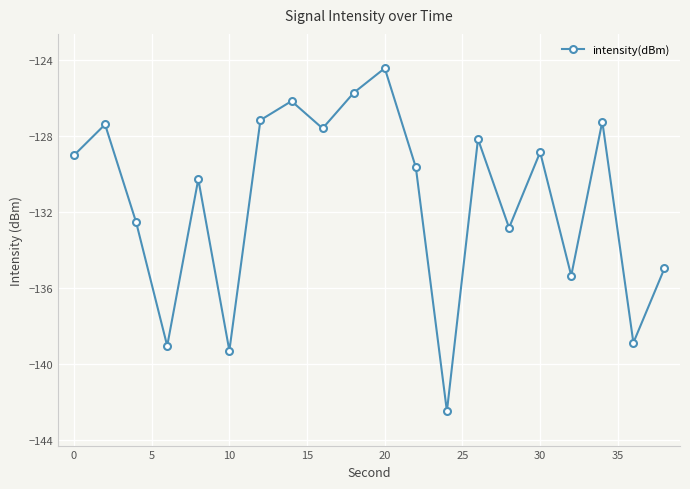

What is the value of the 4th point from the left?

-139.0